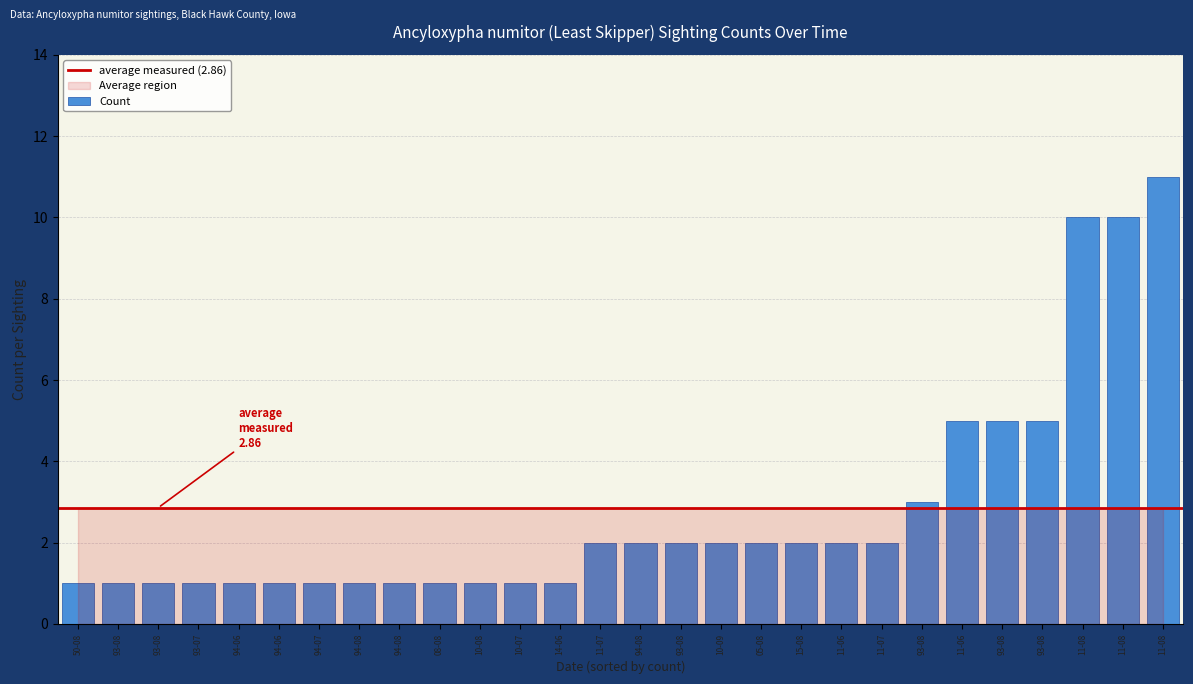

How many values are below 2?

13